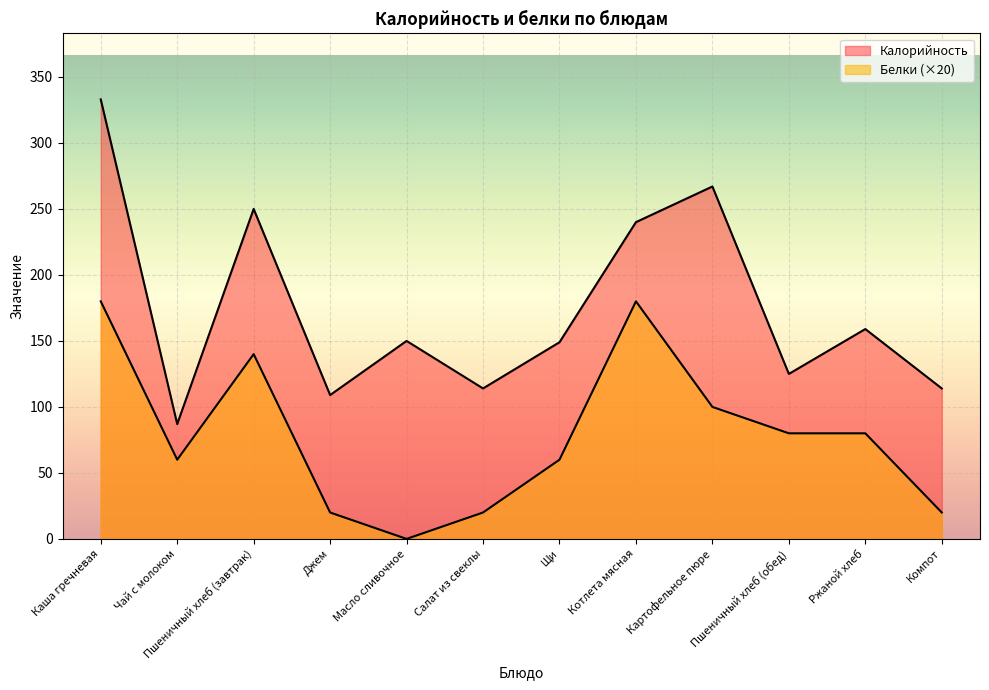

Is it true that Белки equals 27 at Салат из свеклы?

False